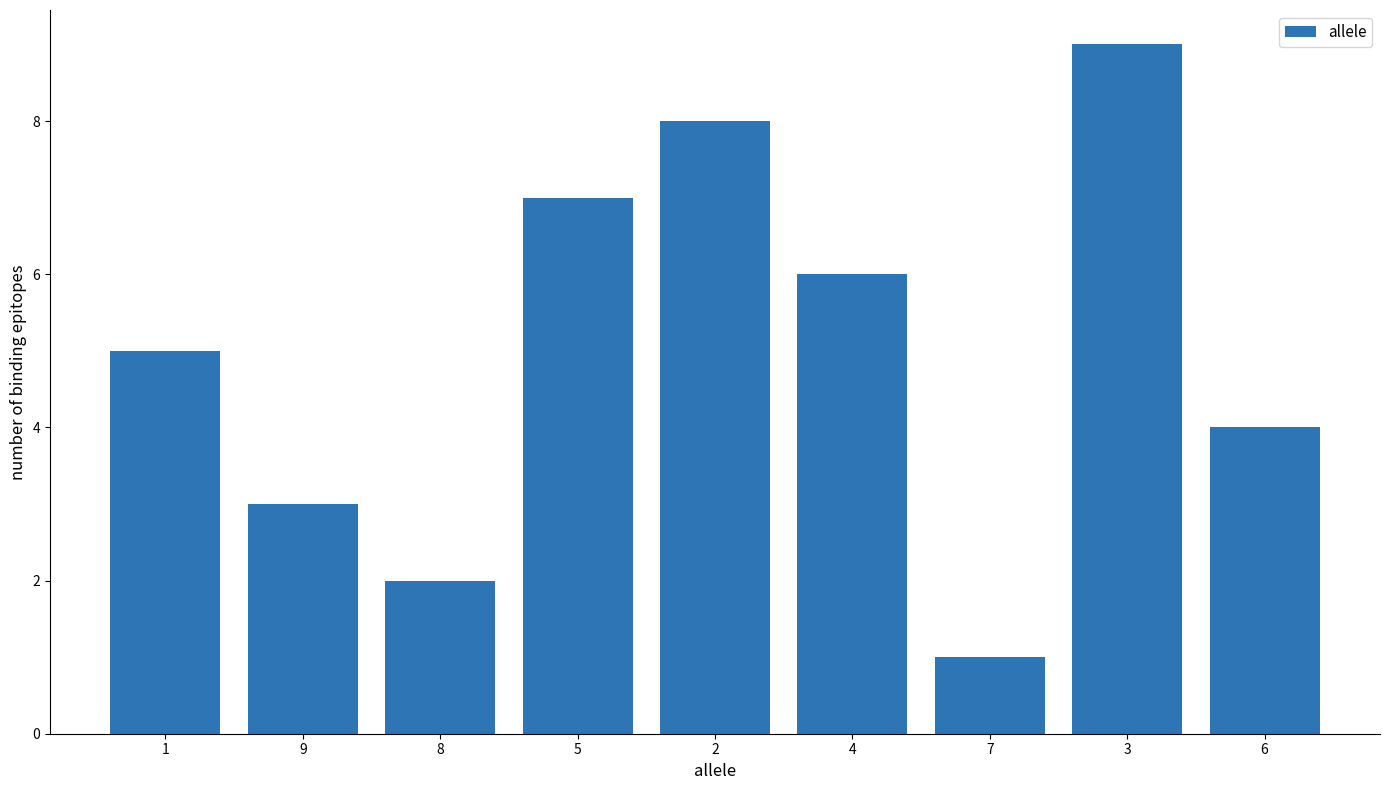

Between 3 and 6, which is larger?

3